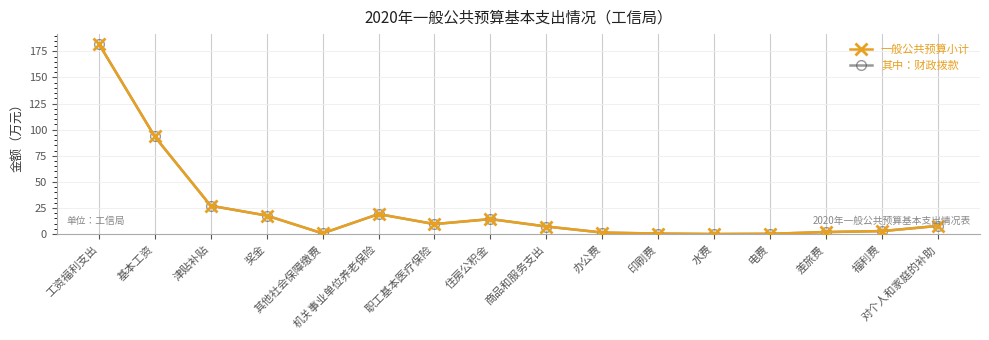

True or false: 一般公共预算小计 has a value of 19.2 at 机关事业单位养老保险.

True